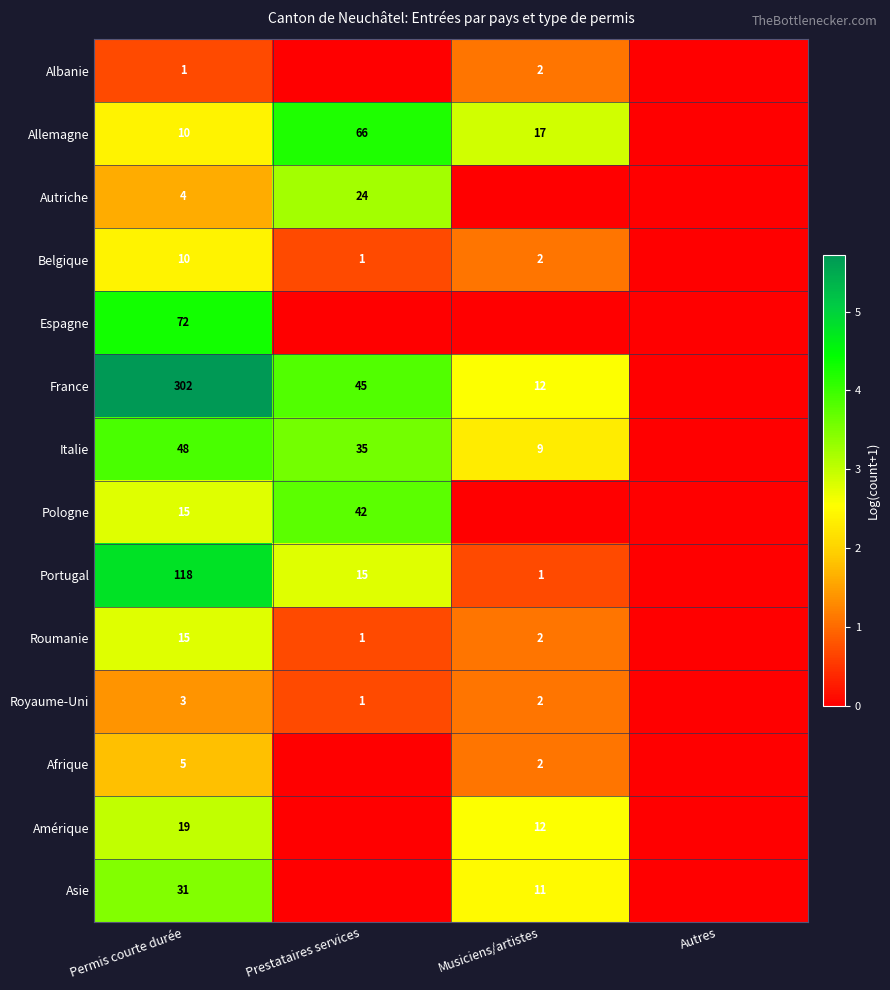

True or false: France has a value of 62 at Prestataires services.

False